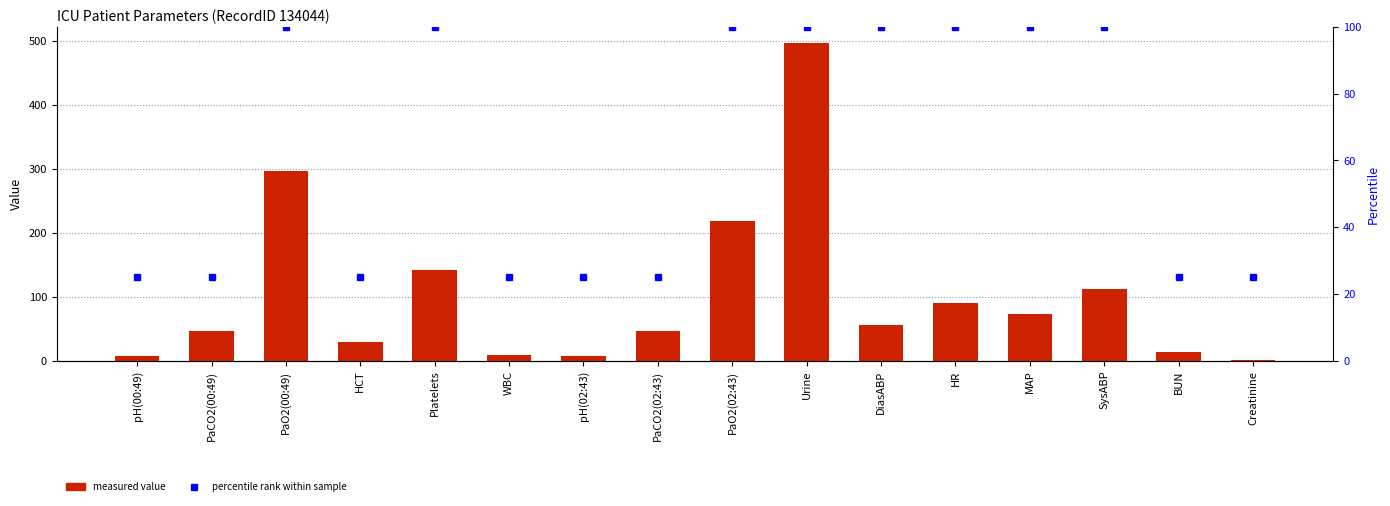

How many values in the Mean Value series are below 56?

8